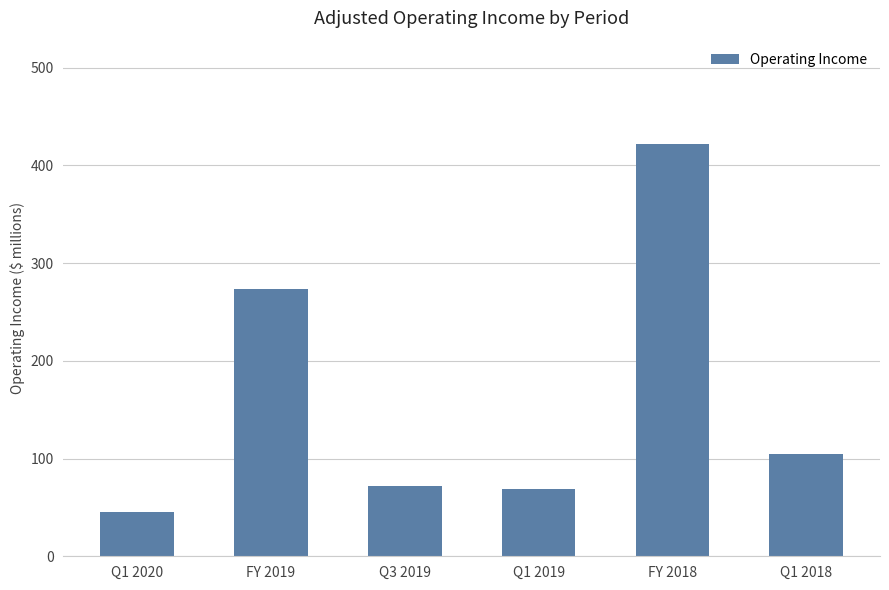

How many values are below 105?

3